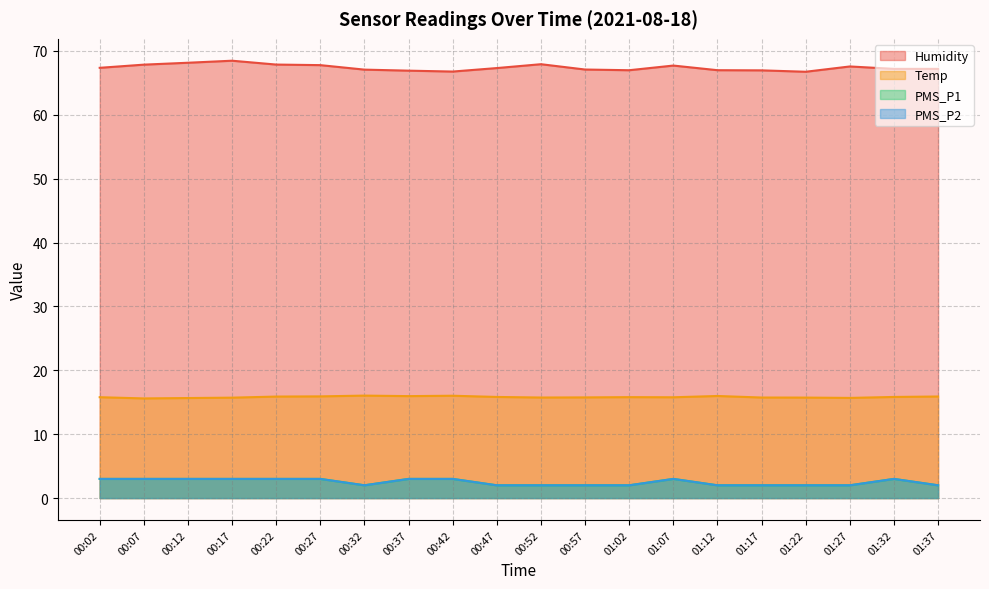

What is the total value across all series at 01:02?

86.8